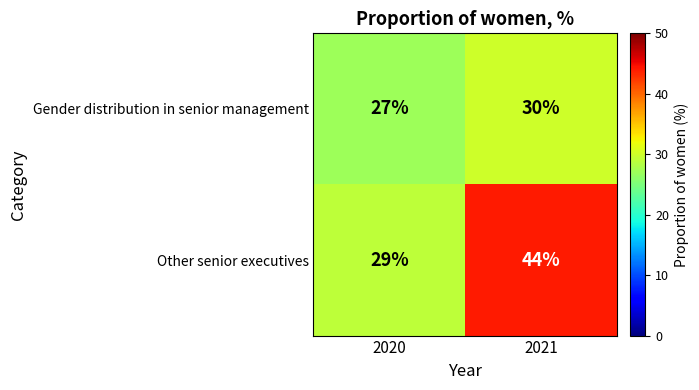

What is the sum of all Other senior executives values?

73